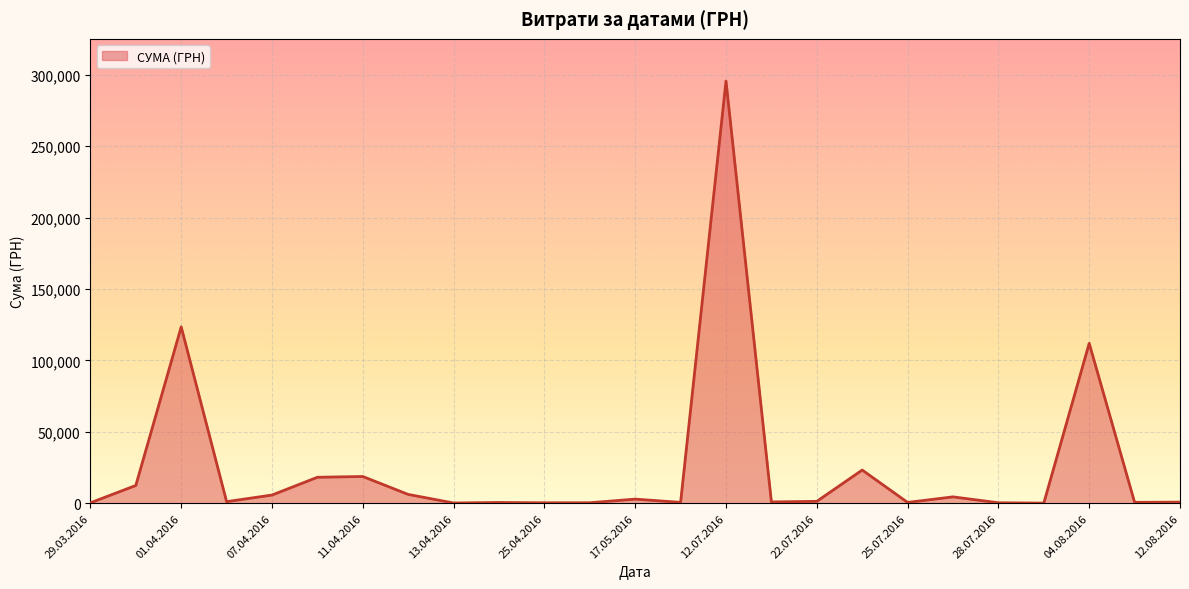

How many series are shown in this chart?

1